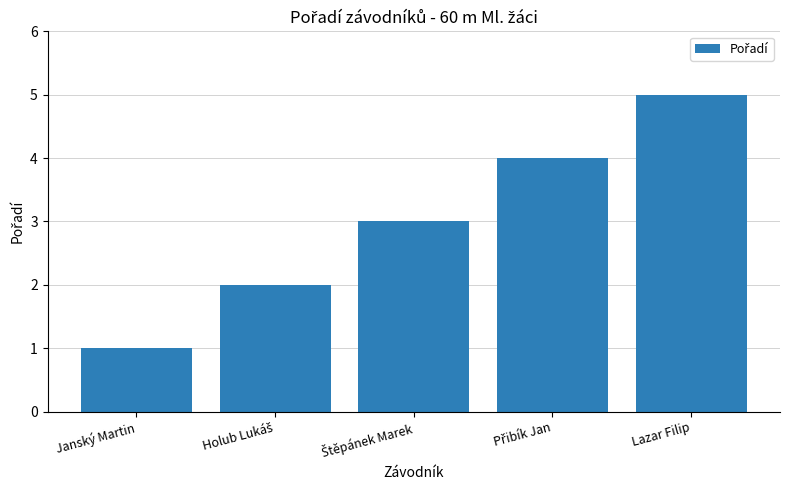

What is the difference between the maximum and minimum values?

4